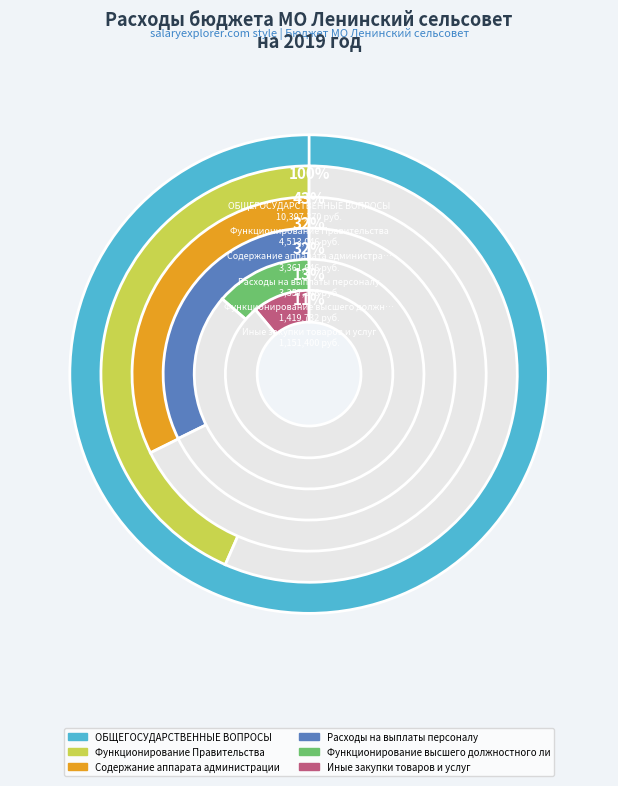

Which has a higher value, Функционирование Правительства or ОБЩЕГОСУДАРСТВЕННЫЕ ВОПРОСЫ?

ОБЩЕГОСУДАРСТВЕННЫЕ ВОПРОСЫ